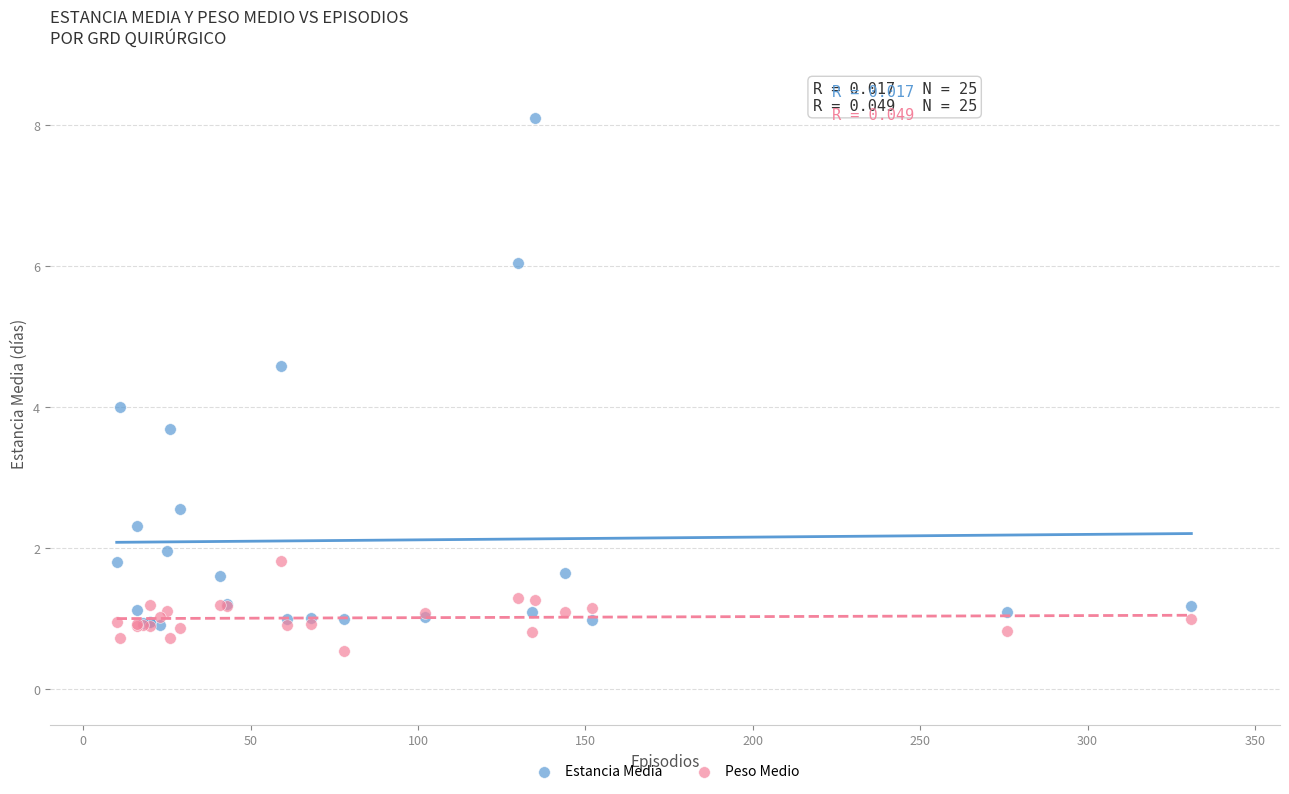

Which series reaches the maximum Y coordinate?

Estancia Media